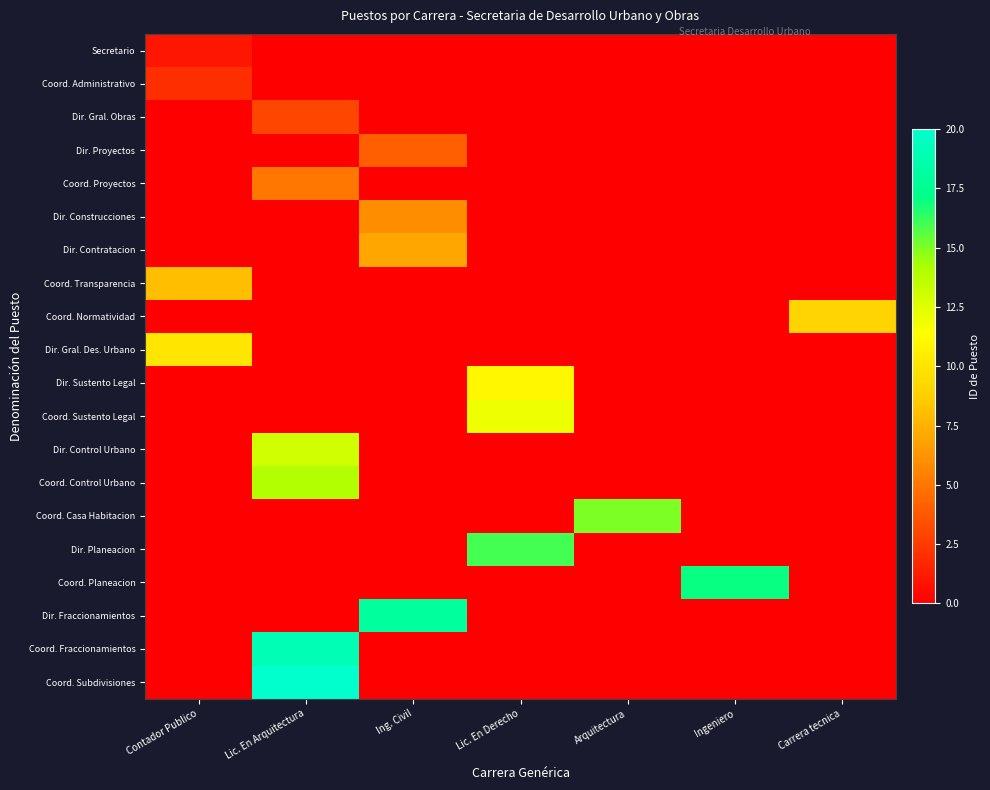

Rank the series at Contador Publico from highest to lowest value.

Dir. Gral. Des. Urbano, Coord. Transparencia, Coord. Administrativo, Secretario, Dir. Gral. Obras, Dir. Proyectos, Coord. Proyectos, Dir. Construcciones, Dir. Contratacion, Coord. Normatividad, Dir. Sustento Legal, Coord. Sustento Legal, Dir. Control Urbano, Coord. Control Urbano, Coord. Casa Habitacion, Dir. Planeacion, Coord. Planeacion, Dir. Fraccionamientos, Coord. Fraccionamientos, Coord. Subdivisiones